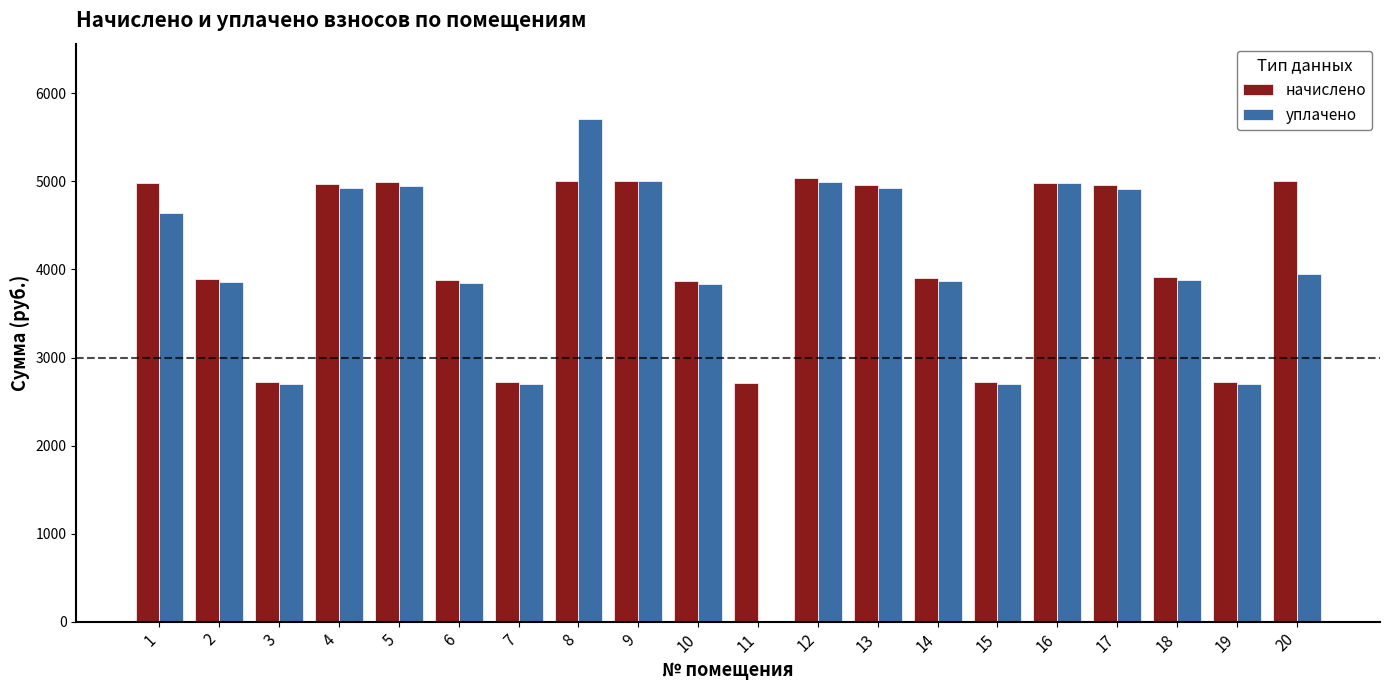

The value of уплачено at 4 is 4928.7. True or false?

True